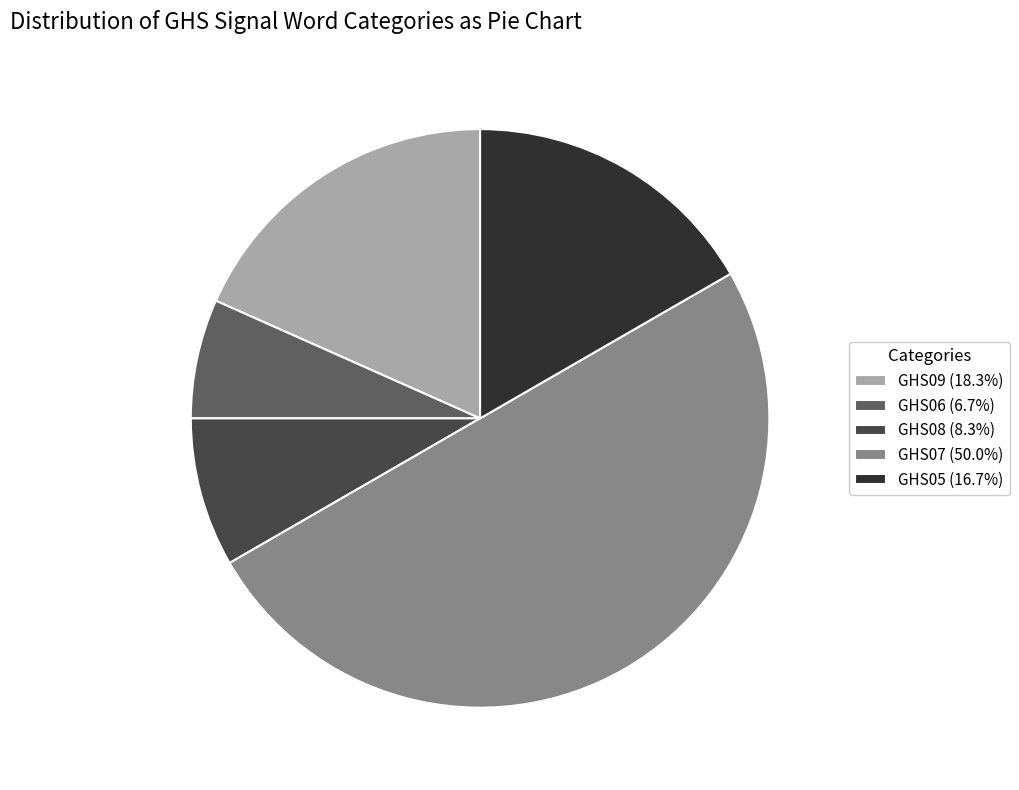

Is the sum of GHS08 (8.3%) and GHS09 (18.3%) greater than half?

No